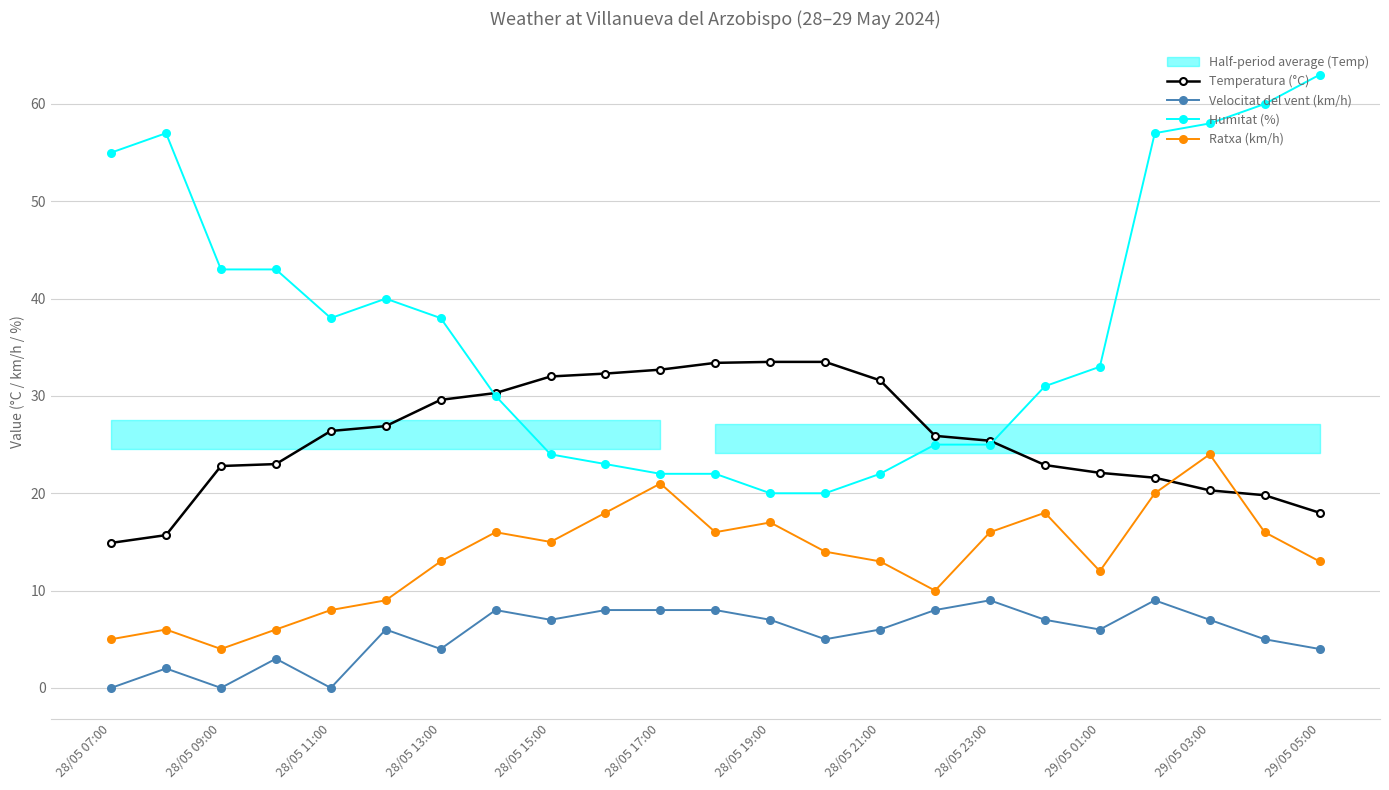

Reading left to right, list all the values displayed in this chart.

Temperatura (°C): 14.9	15.7	22.8	23.0	26.4	26.9	29.6	30.3	32.0	32.3	32.7	33.4	33.5	33.5	31.6	25.9	25.4	22.9	22.1	21.6	20.3	19.8	18.0
Velocitat del vent (km/h): 0.0	2.0	0.0	3.0	0.0	6.0	4.0	8.0	7.0	8.0	8.0	8.0	7.0	5.0	6.0	8.0	9.0	7.0	6.0	9.0	7.0	5.0	4.0
Humitat (%): 55.0	57.0	43.0	43.0	38.0	40.0	38.0	30.0	24.0	23.0	22.0	22.0	20.0	20.0	22.0	25.0	25.0	31.0	33.0	57.0	58.0	60.0	63.0
Ratxa (km/h): 5.0	6.0	4.0	6.0	8.0	9.0	13.0	16.0	15.0	18.0	21.0	16.0	17.0	14.0	13.0	10.0	16.0	18.0	12.0	20.0	24.0	16.0	13.0